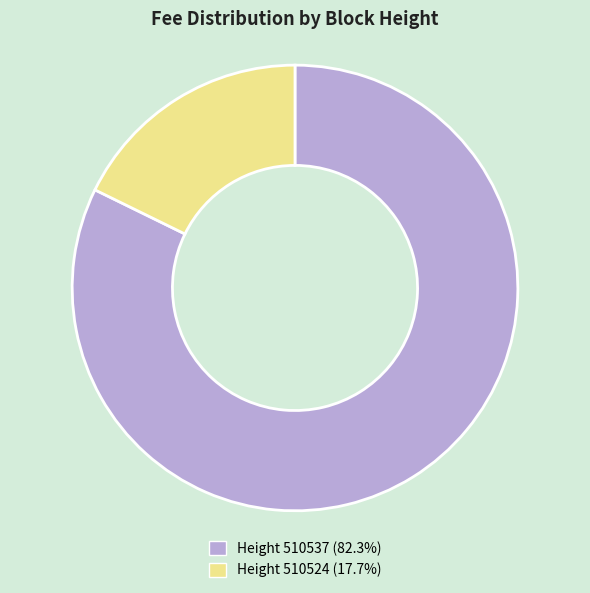

Is there a majority slice in this chart?

Yes